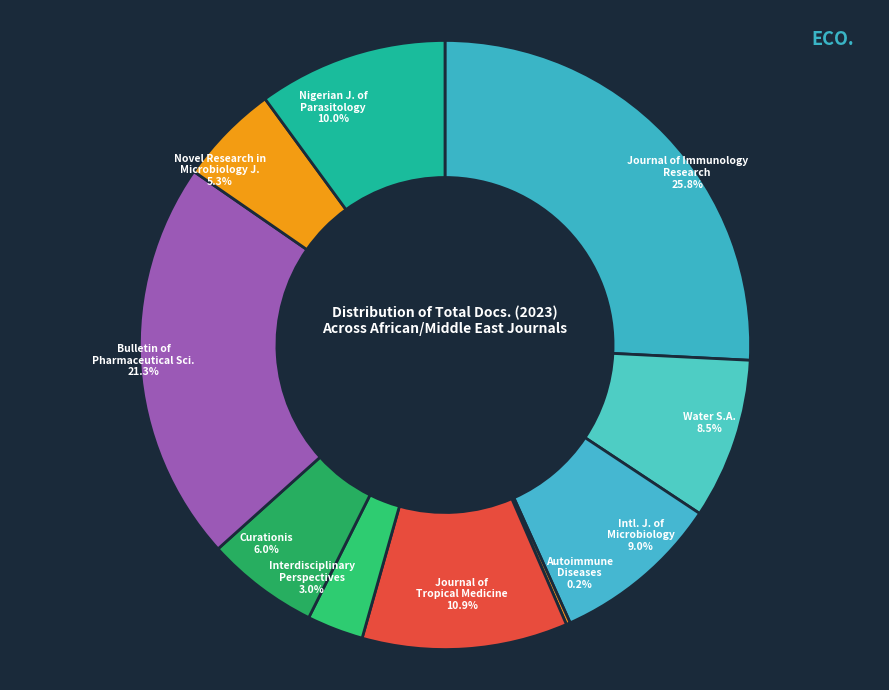

Between Intl. J. of Microbiology and Curationis, which is larger?

Intl. J. of Microbiology